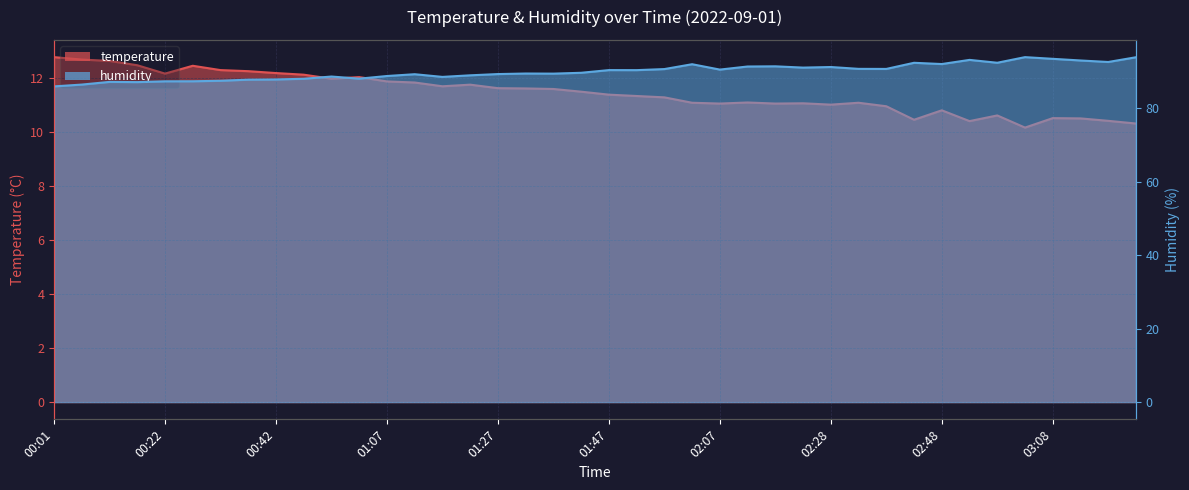

Reading left to right, what are all the values shown in this chart?

temperature: 00:01=12.8	00:06=12.7	00:12=12.6	00:17=12.5	00:22=12.2	00:27=12.5	00:32=12.3	00:37=12.3	00:42=12.2	00:47=12.1	00:57=12.0	01:02=12.0	01:07=11.9	01:12=11.8	01:17=11.7	01:22=11.8	01:27=11.6	01:32=11.6	01:37=11.6	01:42=11.5	01:47=11.4	01:52=11.3	01:57=11.3	02:02=11.1	02:07=11.1	02:13=11.1	02:18=11.1	02:23=11.1	02:28=11.0	02:33=11.1	02:38=11.0	02:43=10.5	02:48=10.8	02:53=10.4	02:58=10.6	03:03=10.2	03:08=10.5	03:13=10.5	03:18=10.4	03:23=10.3
humidity: 00:01=85.9	00:06=86.4	00:12=87.2	00:17=87.1	00:22=87.3	00:27=87.3	00:32=87.5	00:37=87.8	00:42=87.8	00:47=88.0	00:57=88.6	01:02=88.0	01:07=88.8	01:12=89.2	01:17=88.5	01:22=89.0	01:27=89.3	01:32=89.4	01:37=89.4	01:42=89.6	01:47=90.4	01:52=90.4	01:57=90.7	02:02=92.0	02:07=90.5	02:13=91.3	02:18=91.4	02:23=91.0	02:28=91.2	02:33=90.7	02:38=90.7	02:43=92.4	02:48=92.0	02:53=93.2	02:58=92.4	03:03=93.9	03:08=93.4	03:13=93.0	03:18=92.6	03:23=93.9